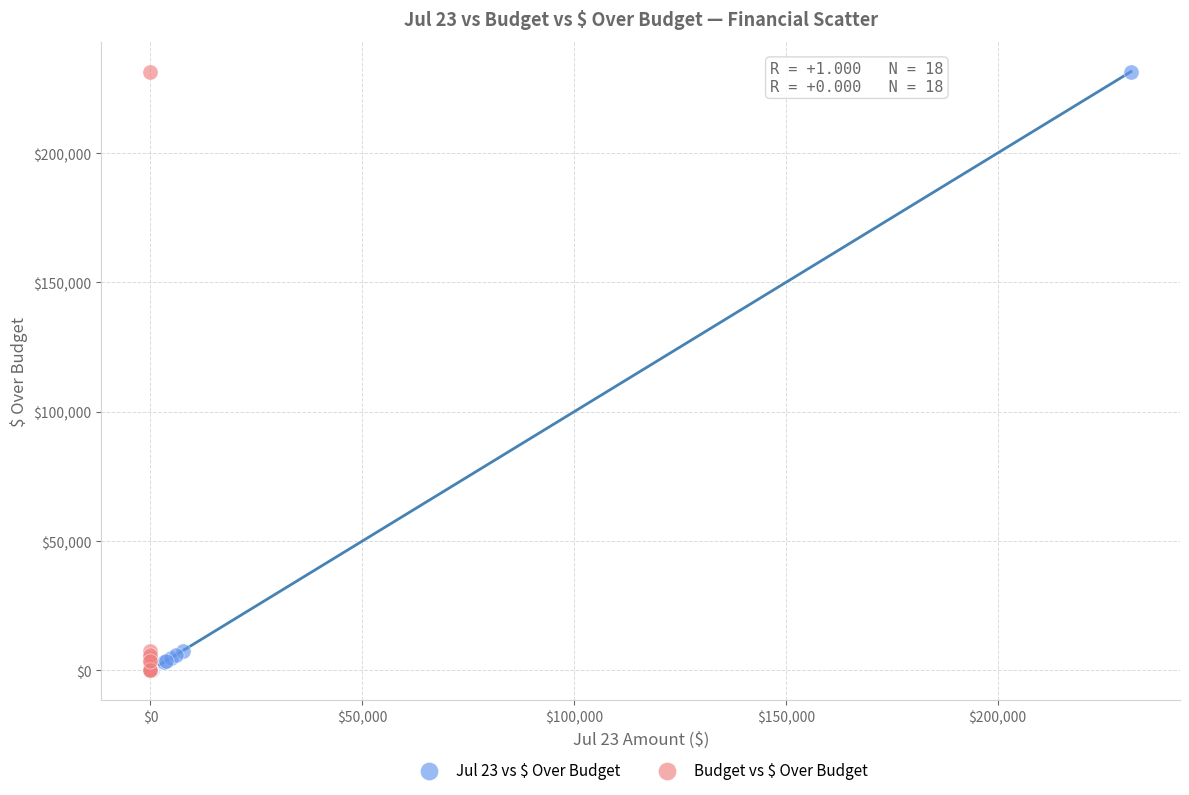

What are all the series names shown in the legend?

Jul 23 vs $ Over Budget, Budget vs $ Over Budget